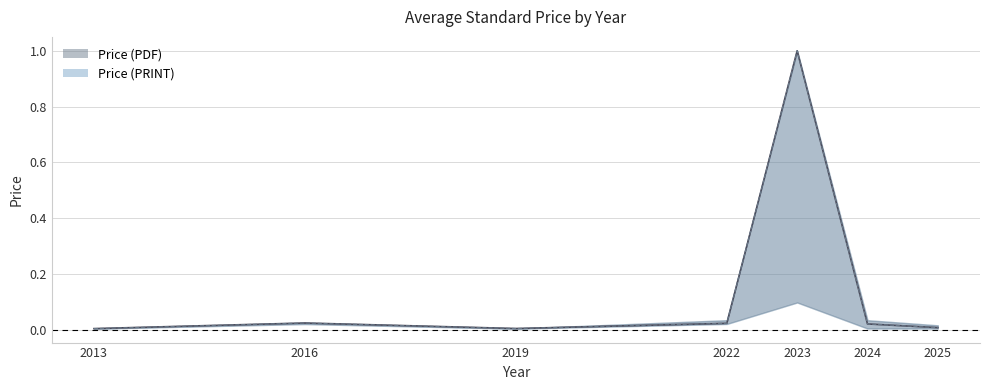

What is the sum of the Price (PDF) values at 2023 and 2022?

1.0